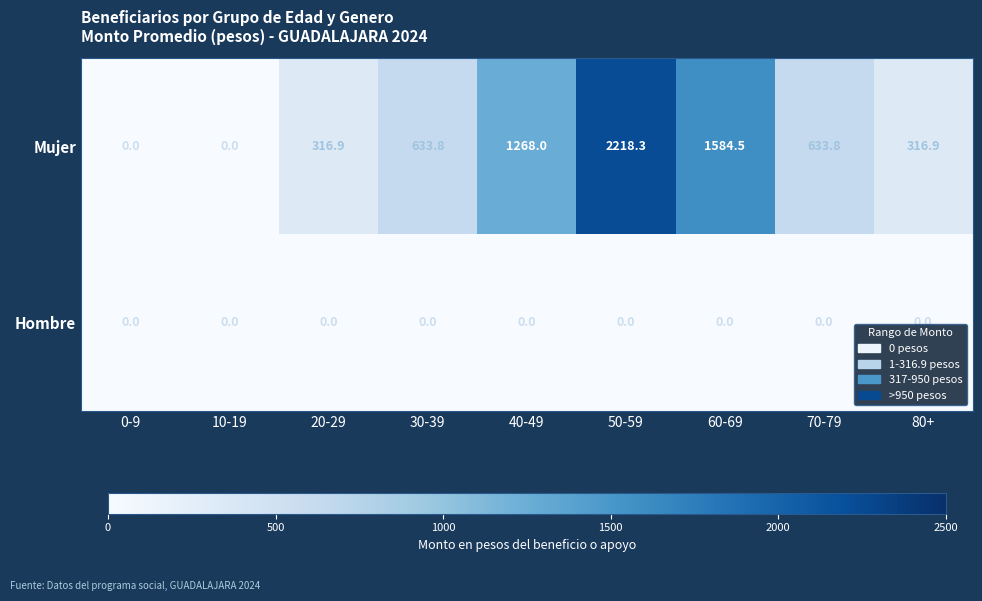

Between 60-69 and 70-79, which series saw the biggest shift?

Mujer